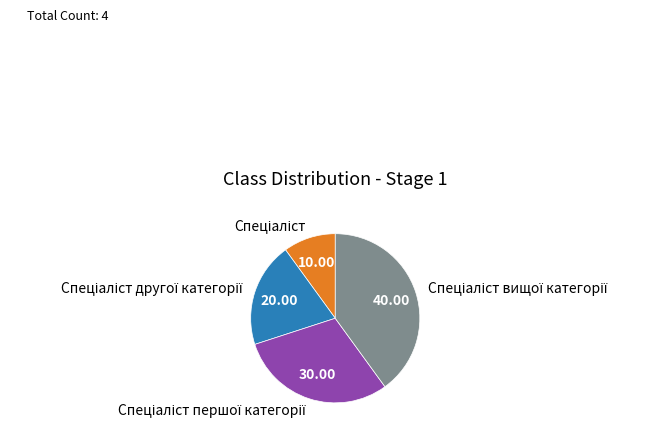

Is there a majority slice in this chart?

No